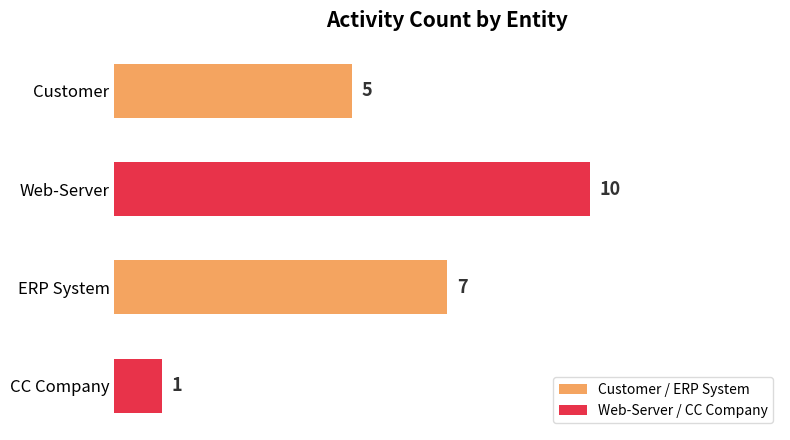

Reading top to bottom, transcribe all the data shown in this chart.

Customer=5	Web-Server=10	ERP System=7	CC Company=1